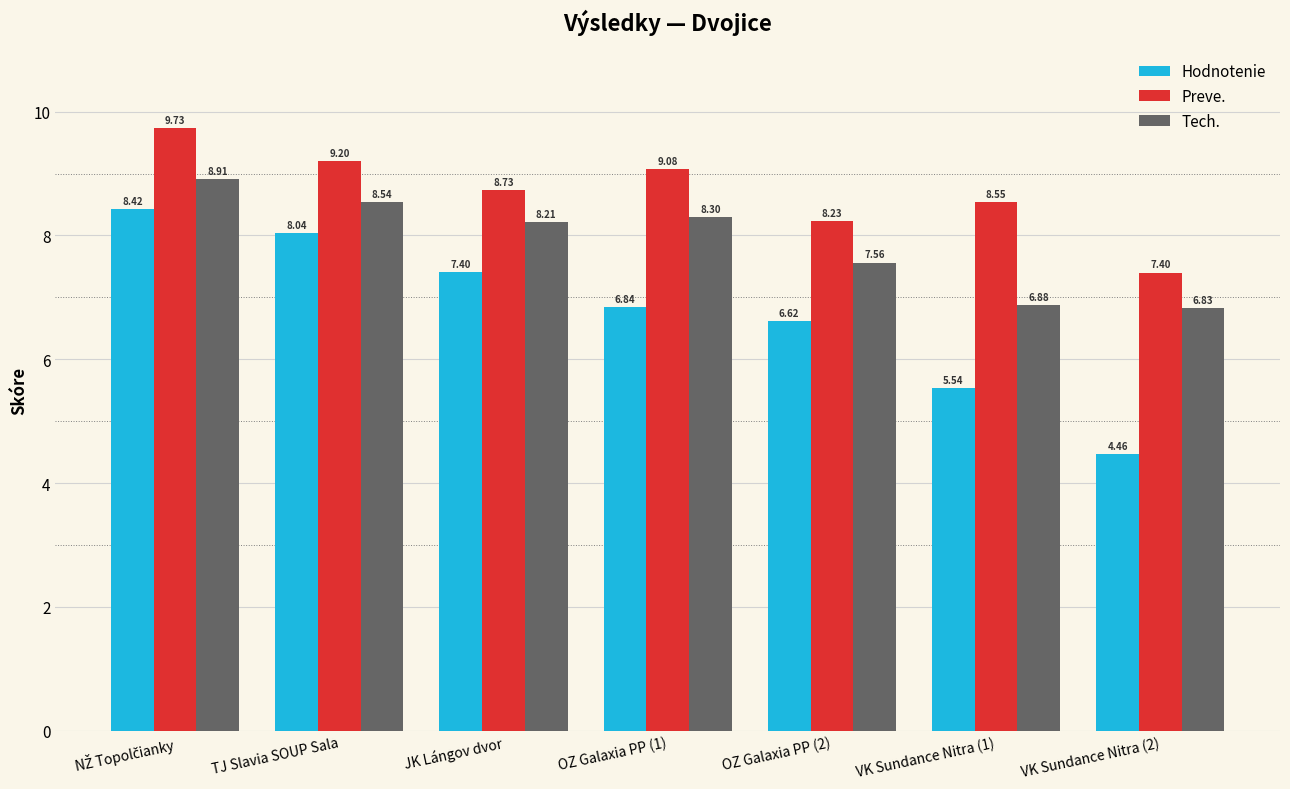

What is the maximum value shown in the chart?

9.7